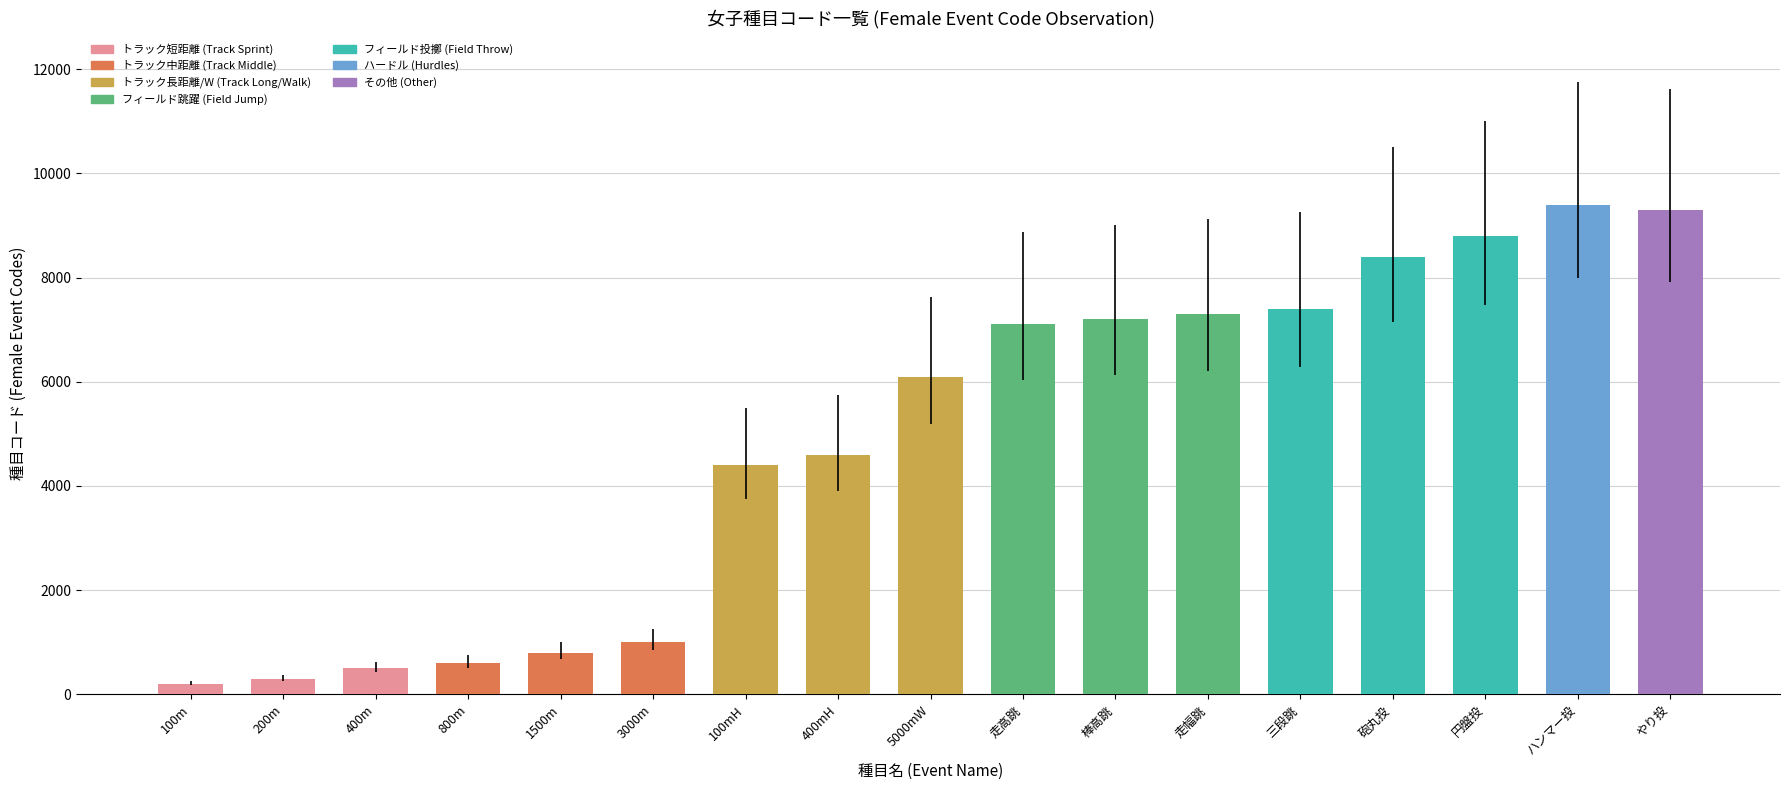

What is the difference between the values at 400mH and 走高跳?

2500